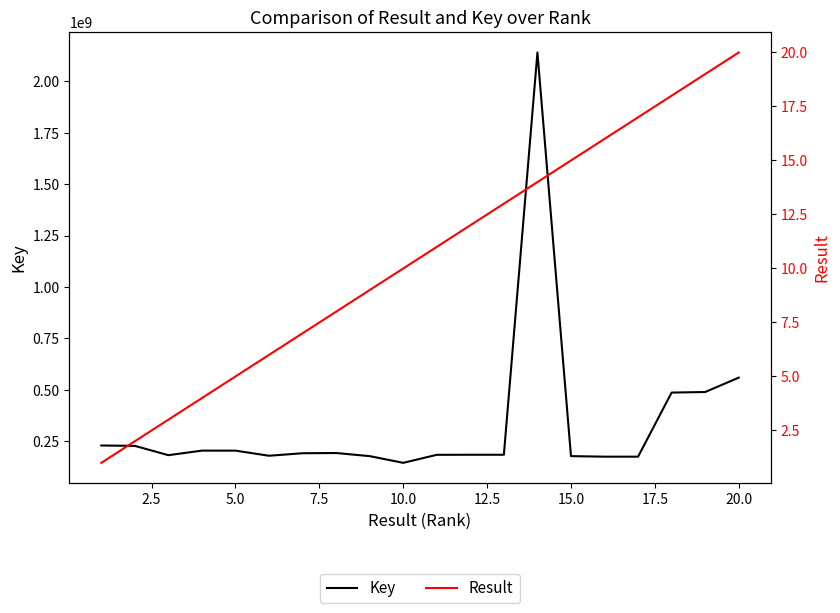

True or false: Key and Result intersect in this chart.

False